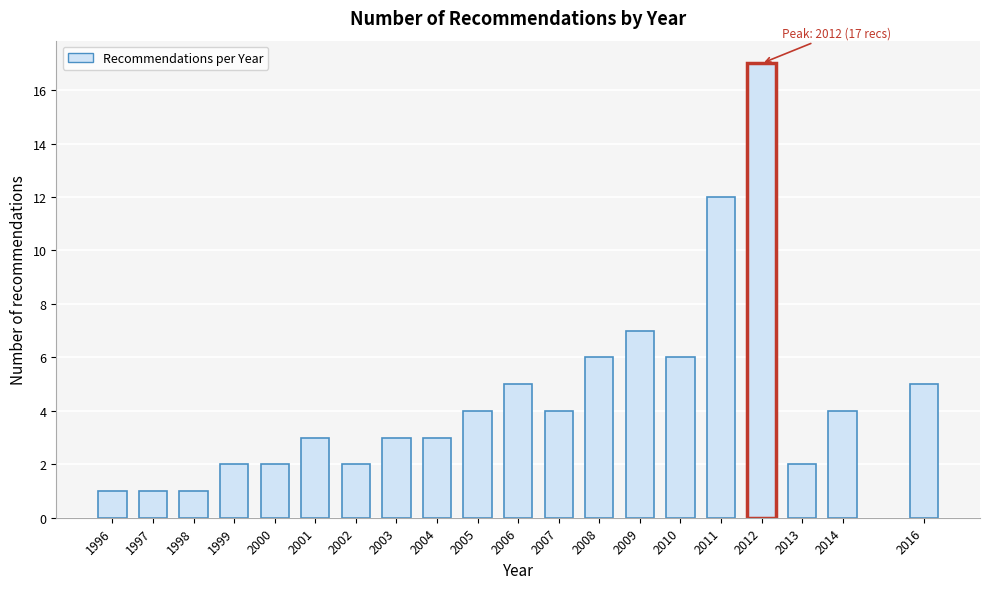

Reading right to left, list all the values displayed in this chart.

2016=5	2014=4	2013=2	2012=17	2011=12	2010=6	2009=7	2008=6	2007=4	2006=5	2005=4	2004=3	2003=3	2002=2	2001=3	2000=2	1999=2	1998=1	1997=1	1996=1